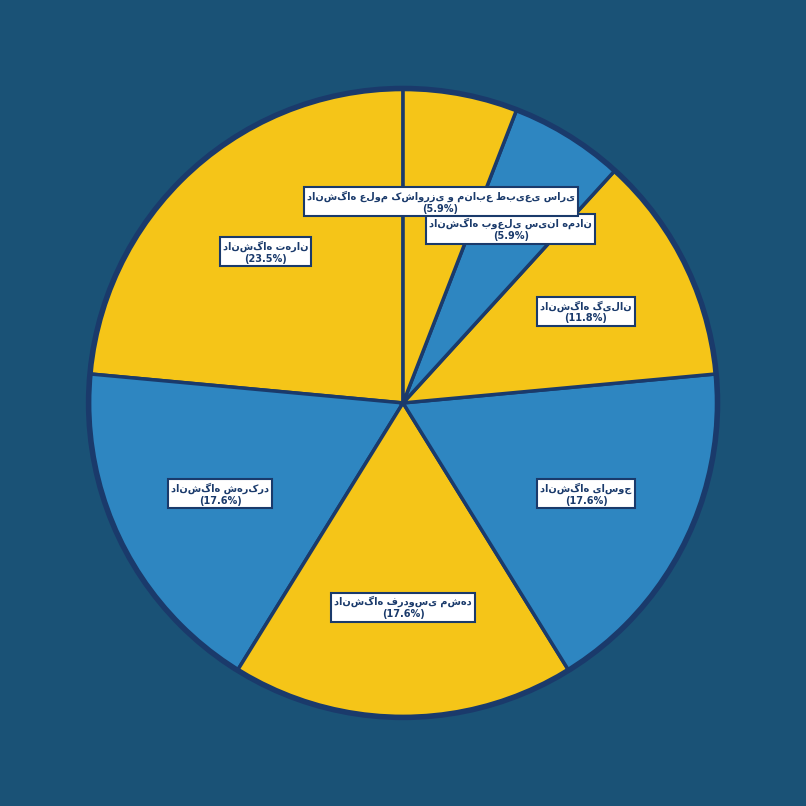

Count the number of slices in the pie.

7